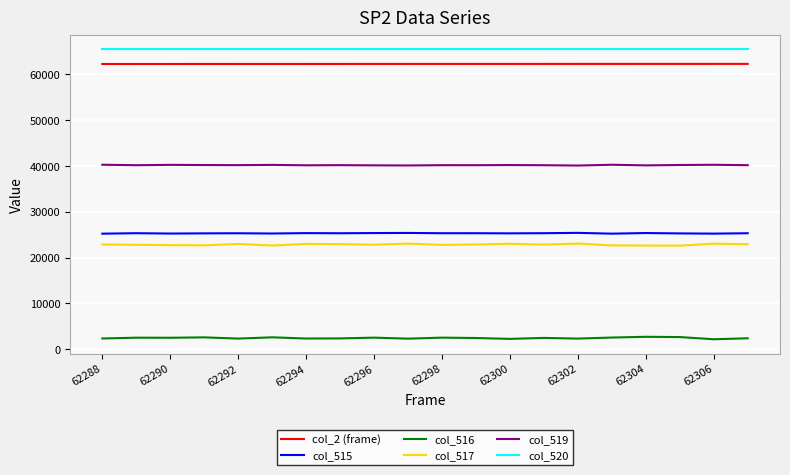

Which series has the largest total across all categories?

col_520